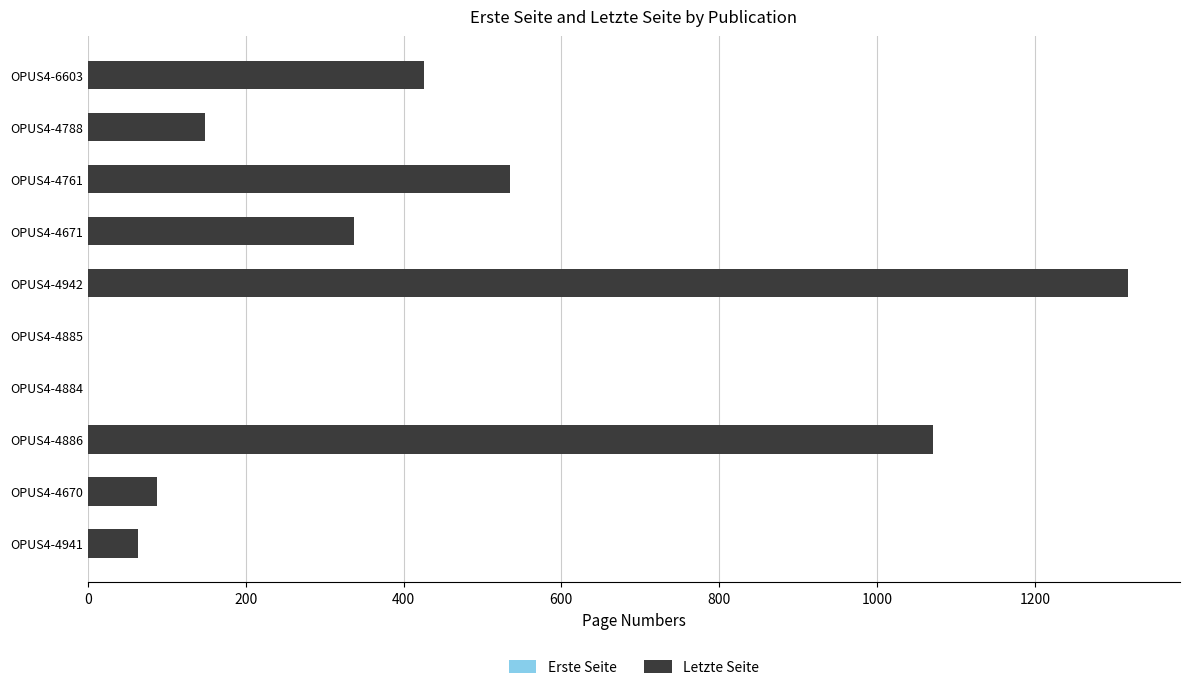

Rank the series by their average value, from highest to lowest.

Letzte Seite, Erste Seite